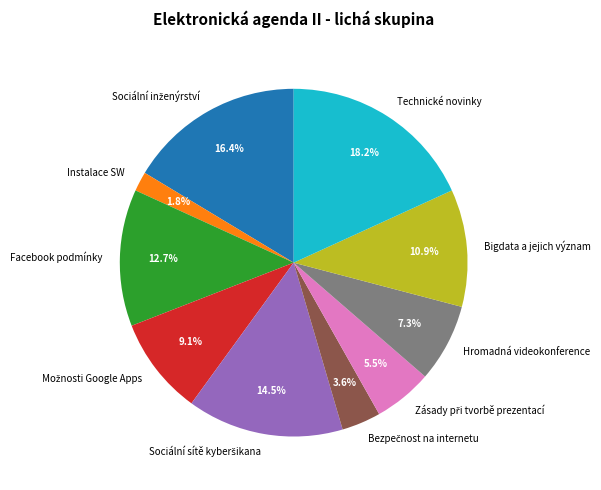

Count the number of slices in the pie.

10